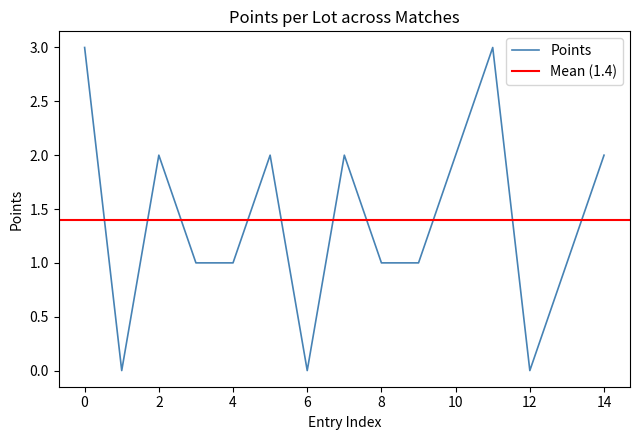

The Points series shows -1 at 12. True or false?

False